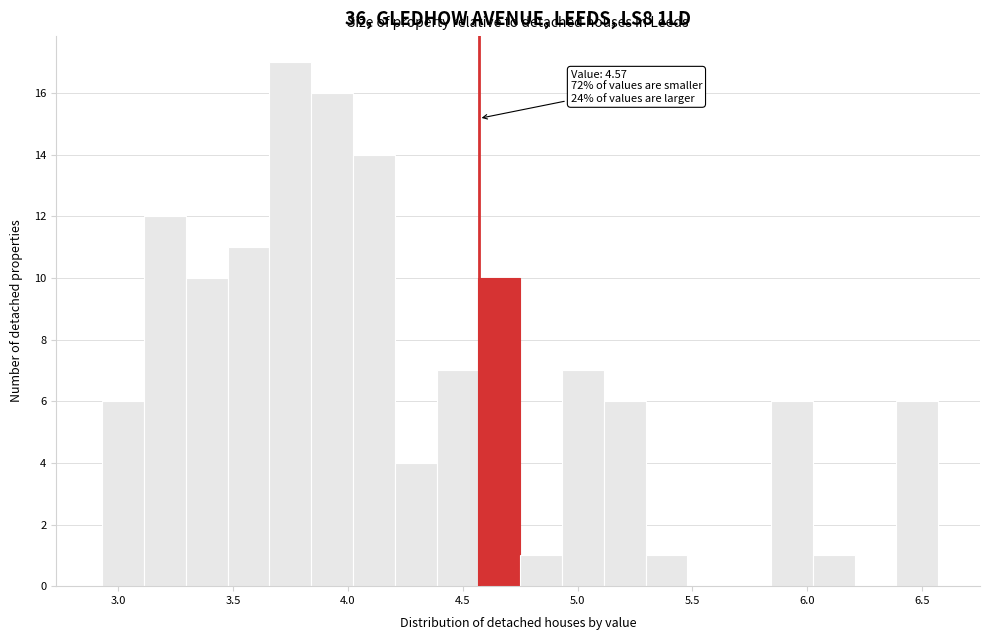

Read against the x-axis, roughly where is the centre of the tallest bar?

3.75